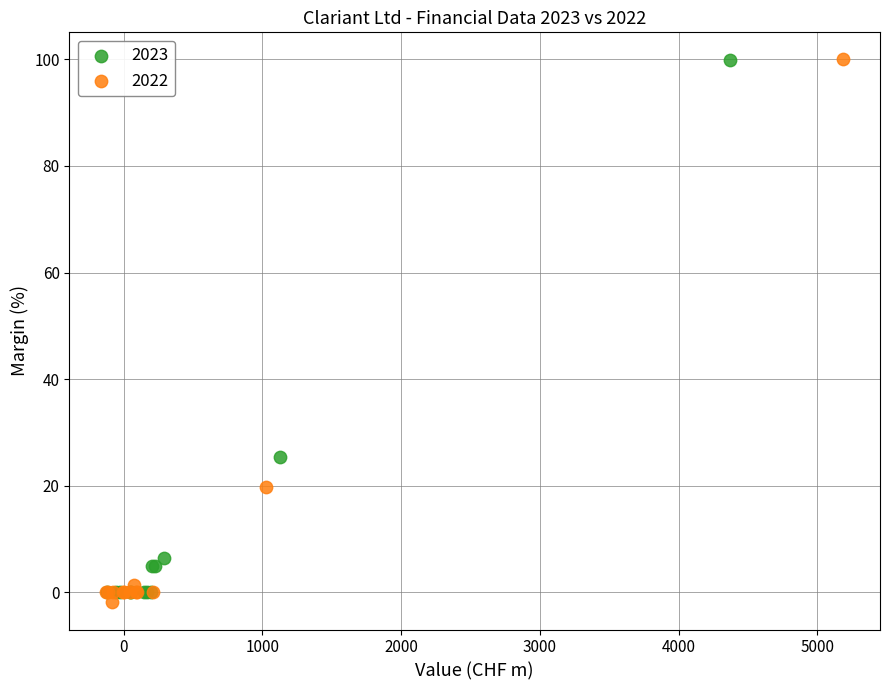

What are all the series names shown in the legend?

2023, 2022